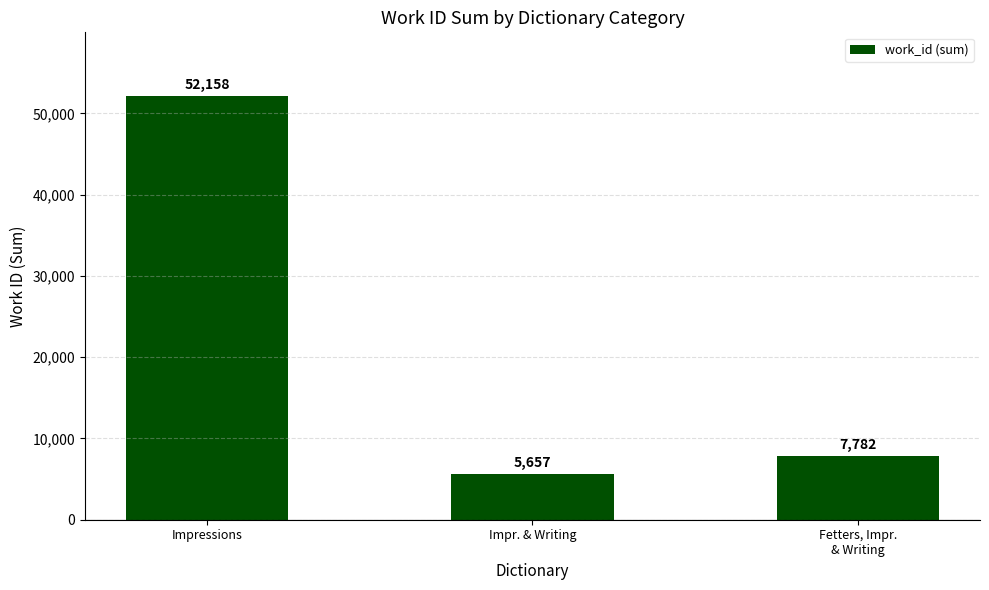

What is the sum of all values?

65597